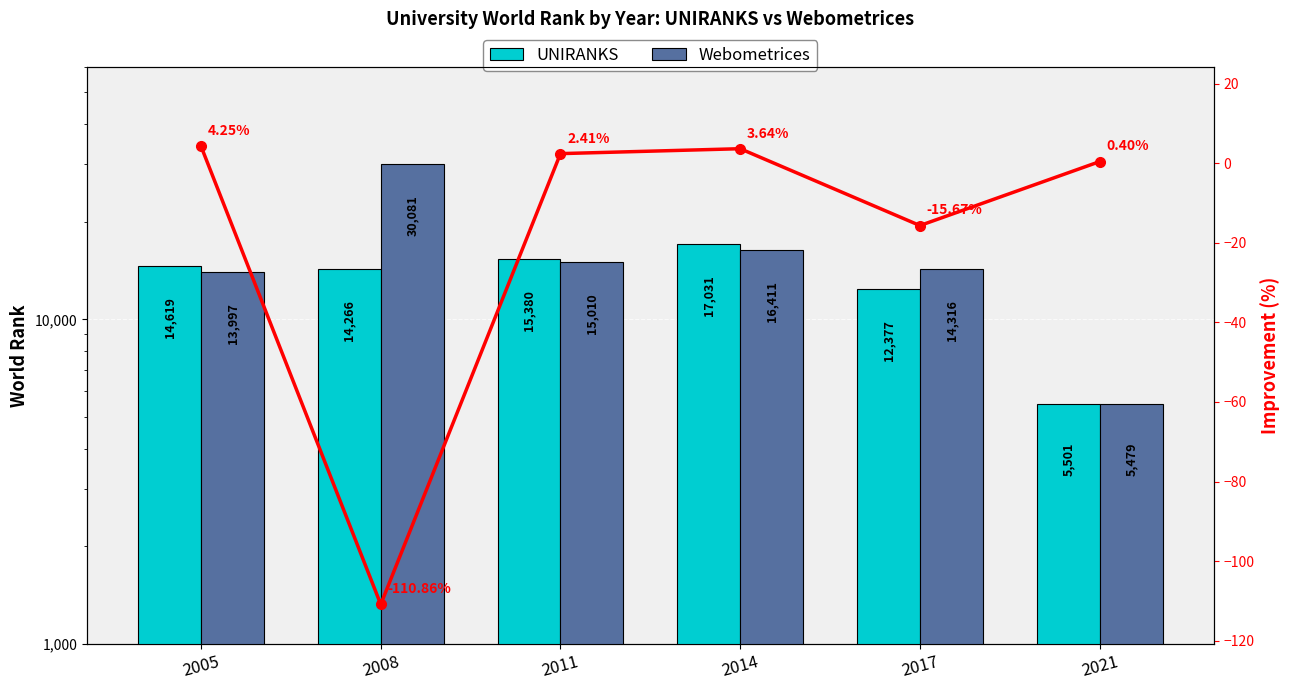

Which label corresponds to the smallest value in the chart?

2008